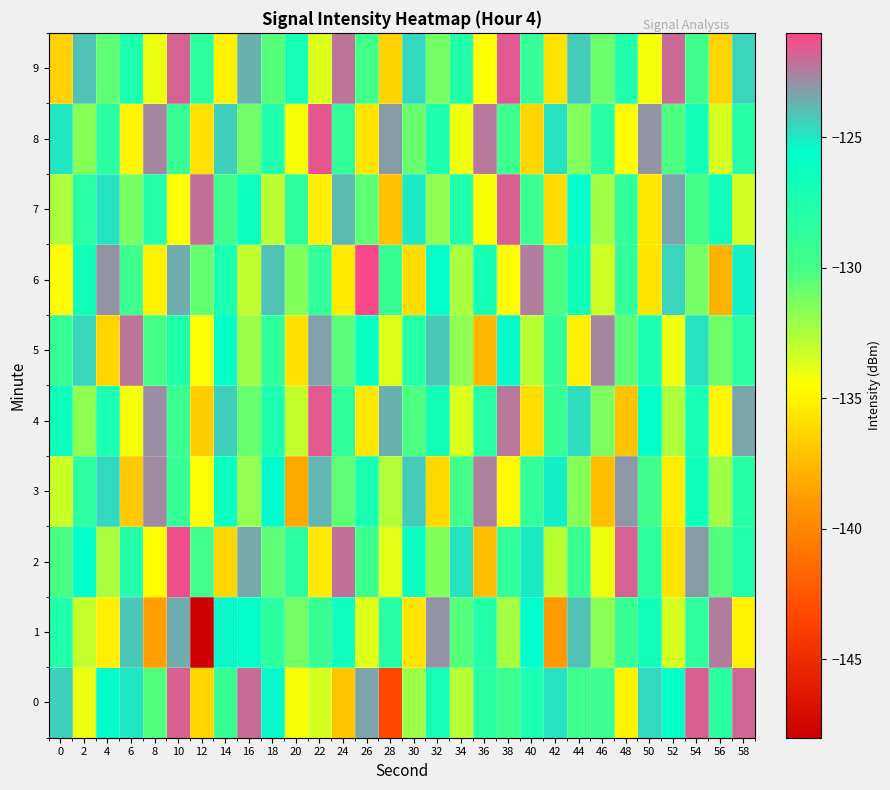

Count the number of data series in this chart.

10